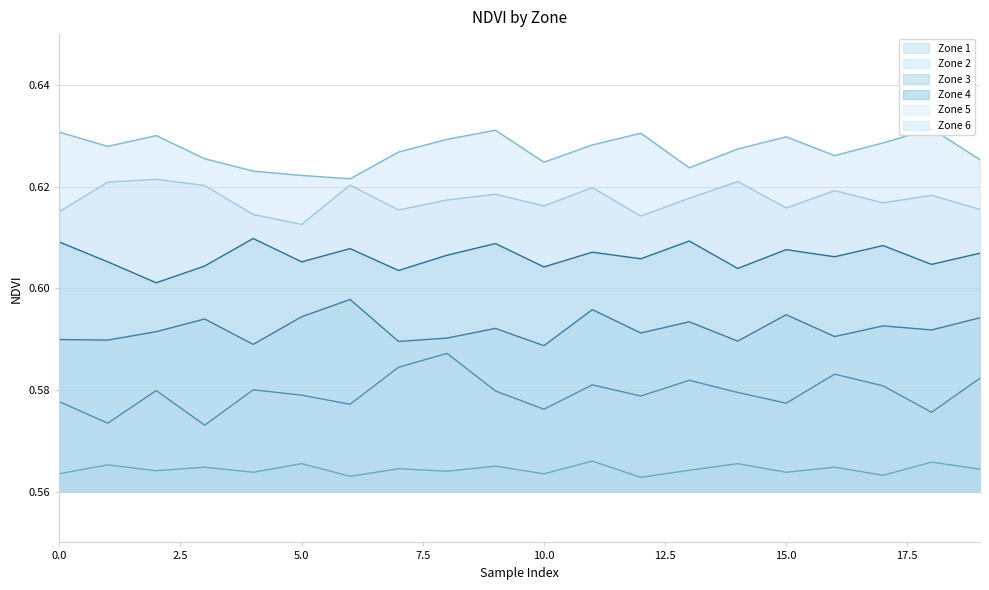

At how many categories does at least one series exceed 0?

20